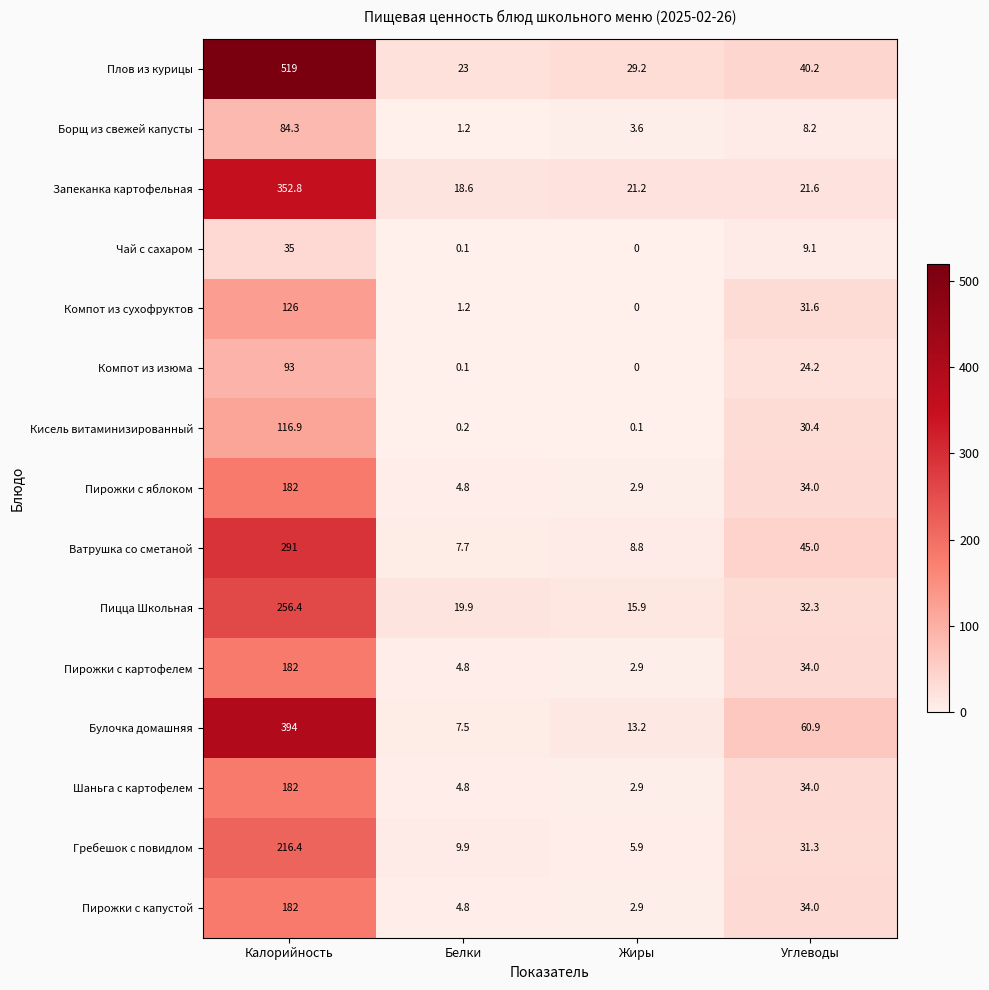

Between Калорийность and Белки, which series saw the biggest shift?

Плов из курицы